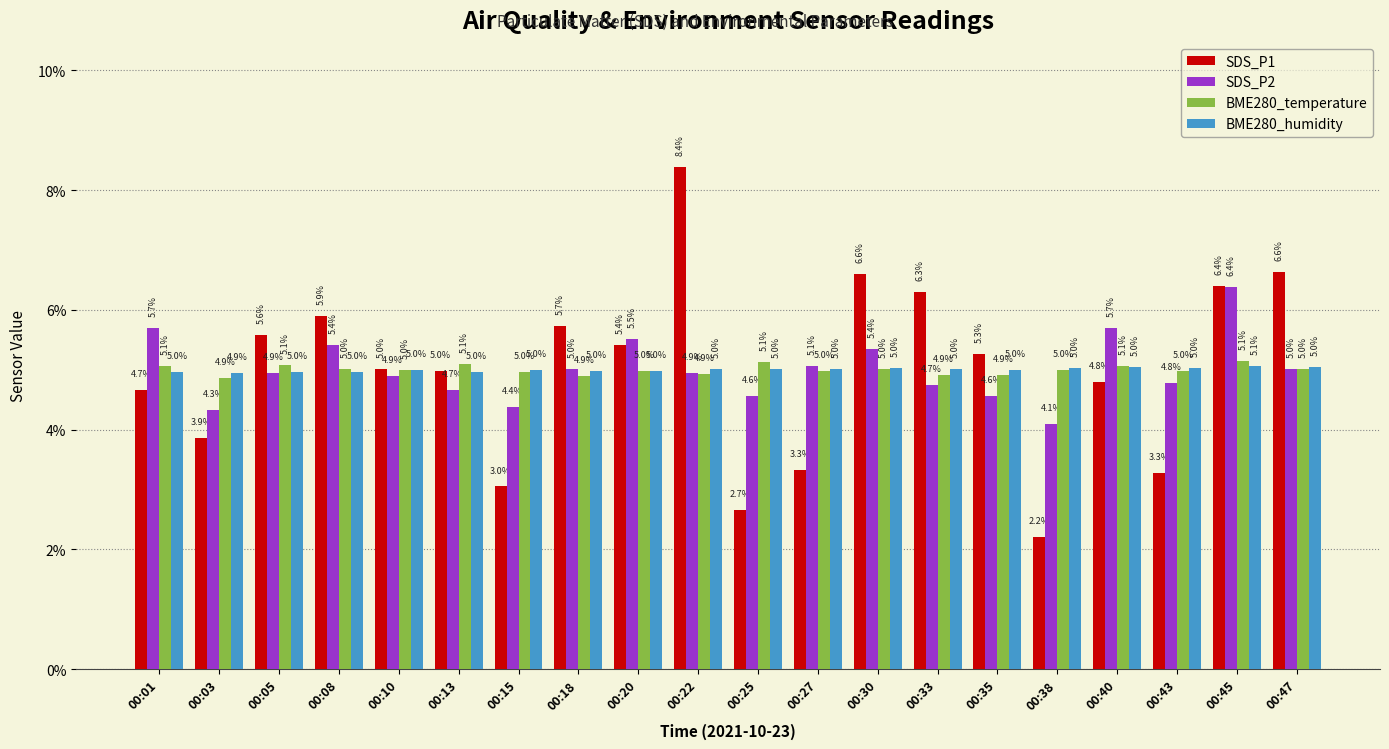

The value of SDS_P2 at 00:38 is 6.1. True or false?

False